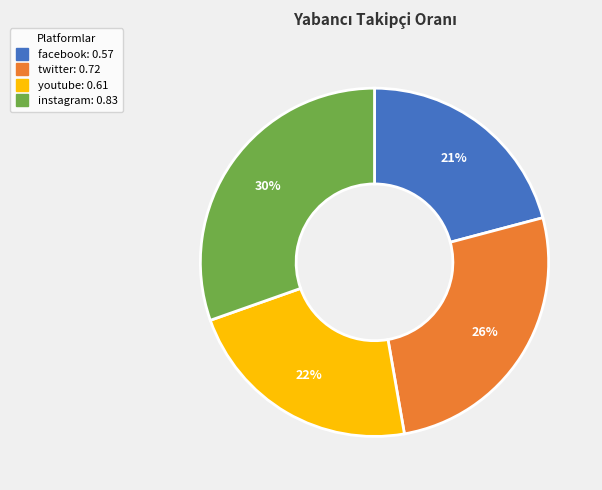

Does twitter represent more than half of the total?

No